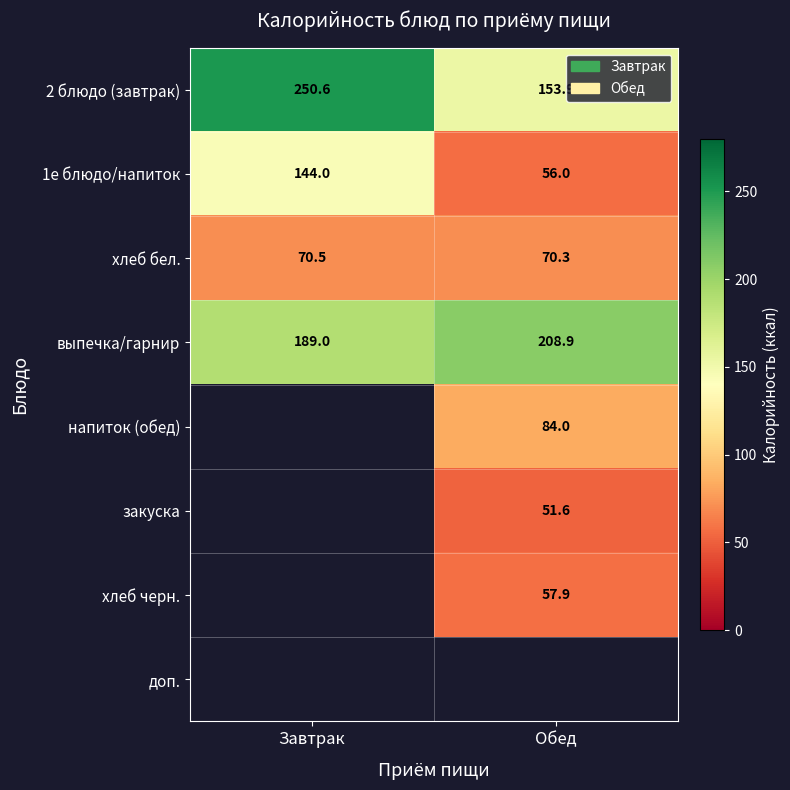

What is the total value across all series at Обед?

682.6